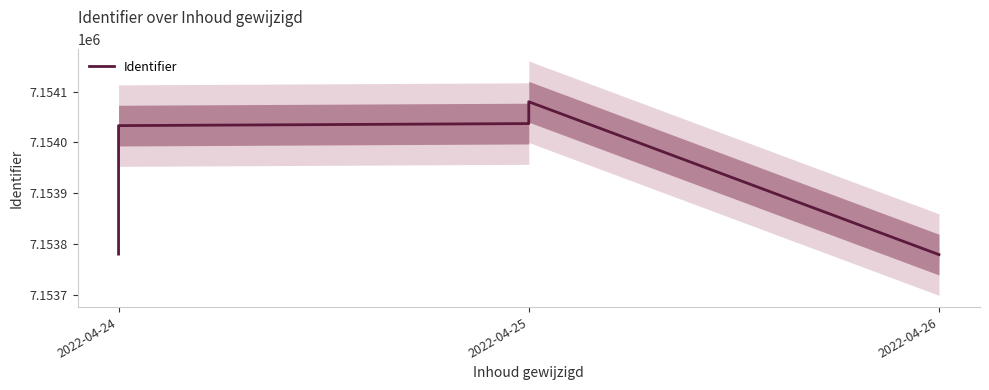

What is the label of the 10th point from the right?

2022-04-25